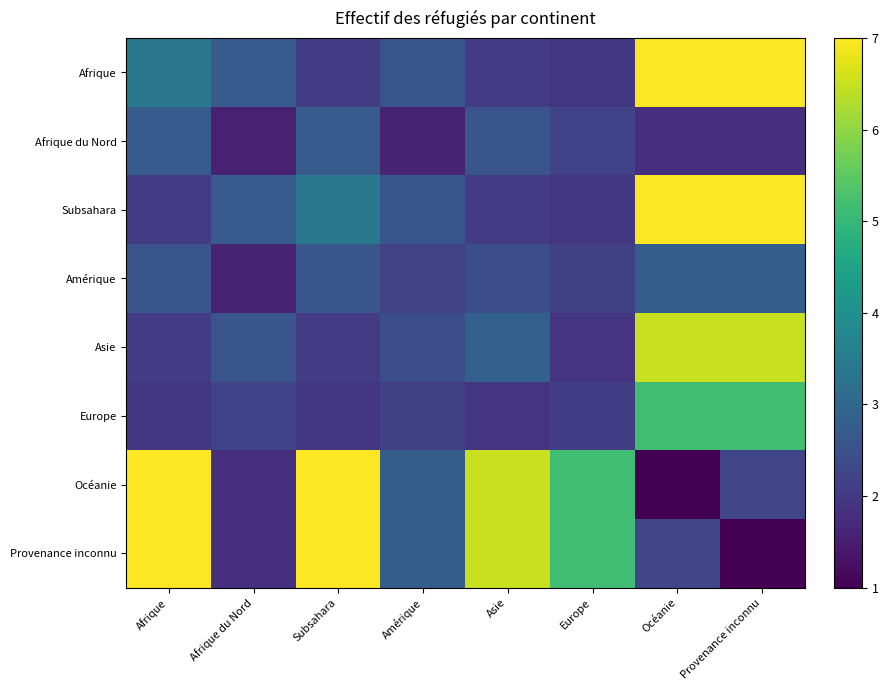

What is the smallest value displayed?

1.0